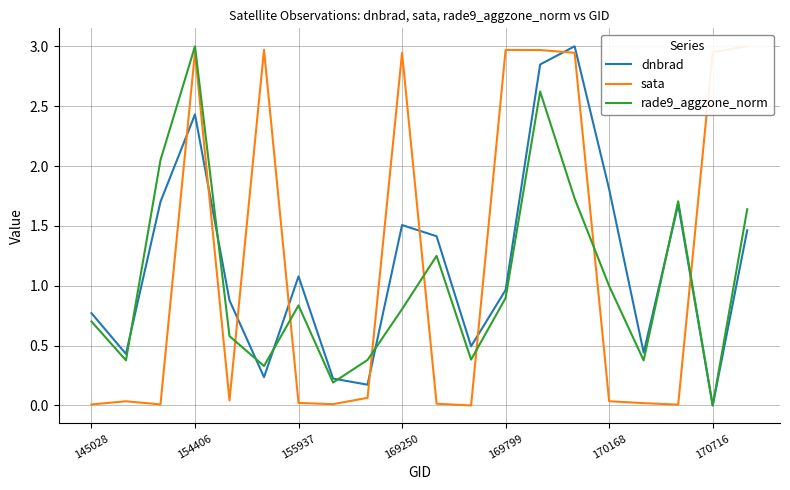

The value of dnbrad at 155937 is 1.1. True or false?

True